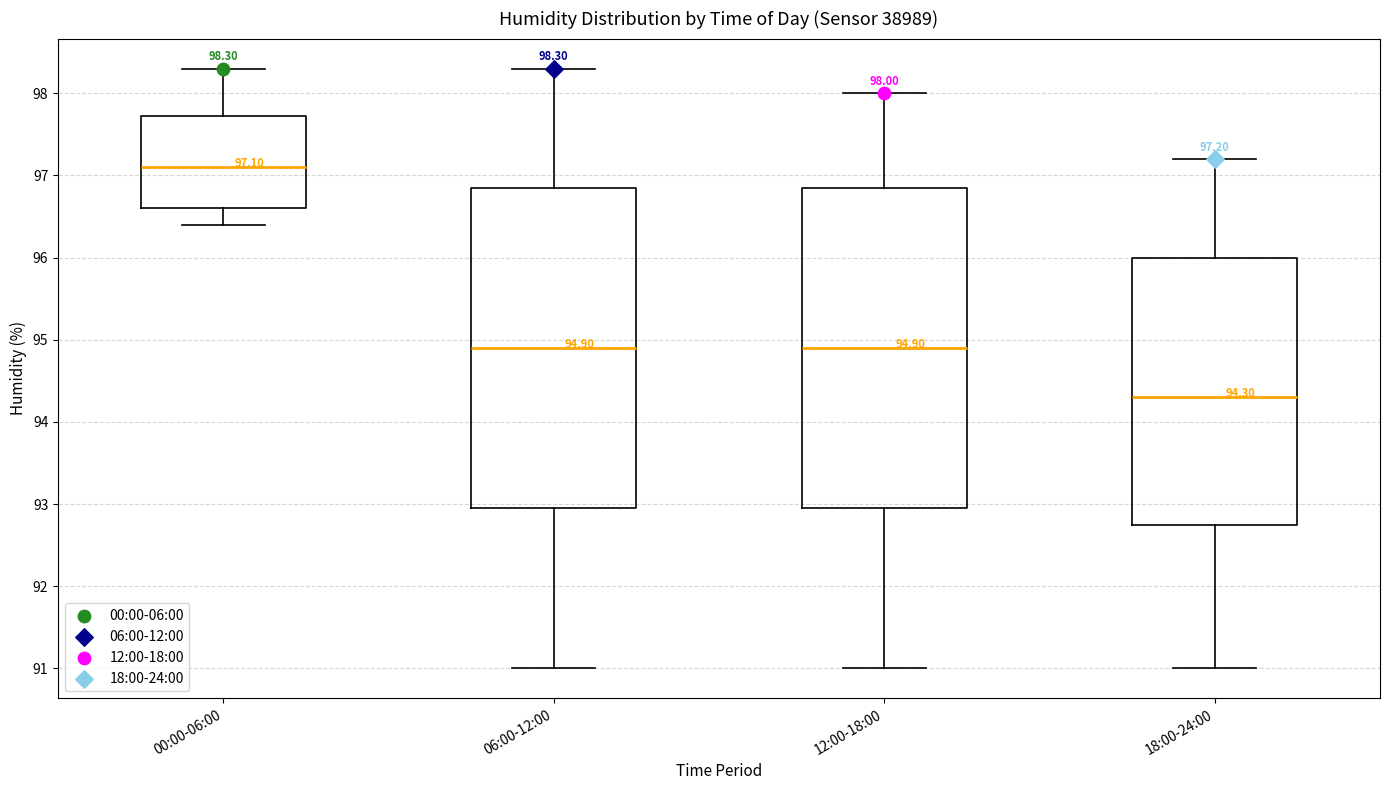

Which box's median line is the highest?

00:00-06:00